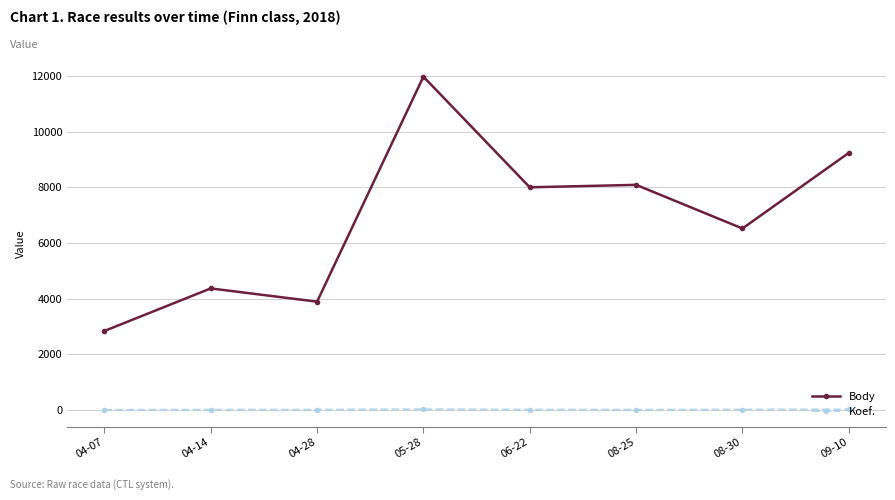

What is the difference between the maximum and second lowest values in the Koef. series?

17